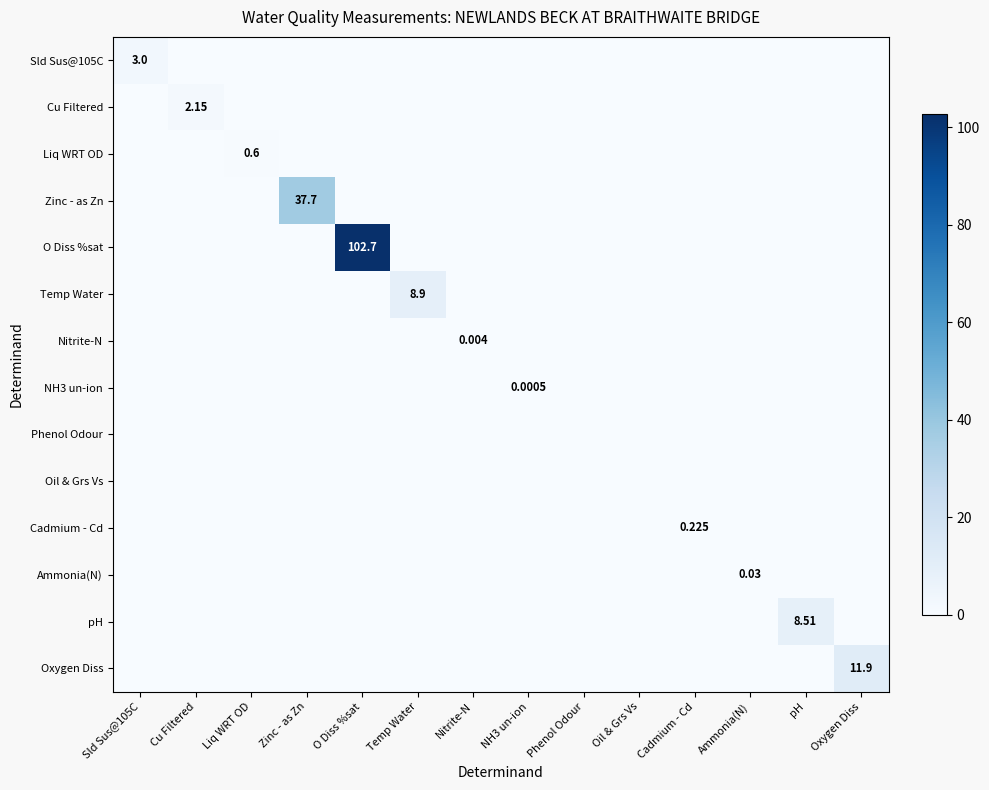

Between O Diss %sat and Nitrite-N, which is larger?

O Diss %sat